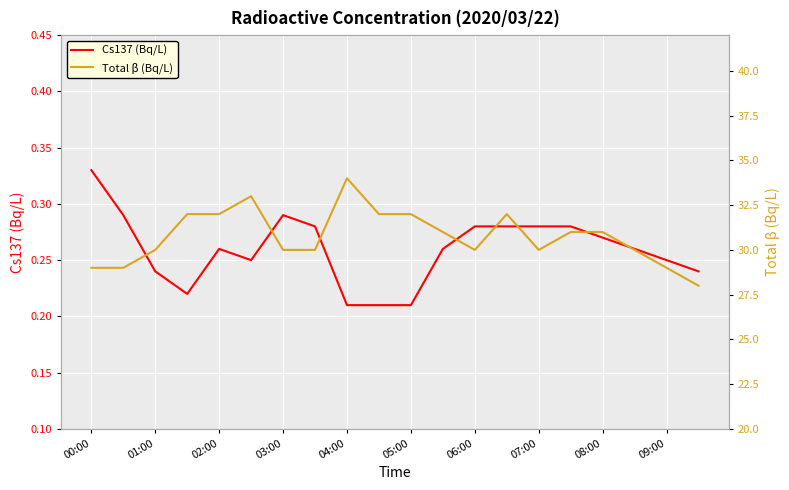

Is it true that Cs137 (Bq/L) equals 0.4 at 06:00?

False